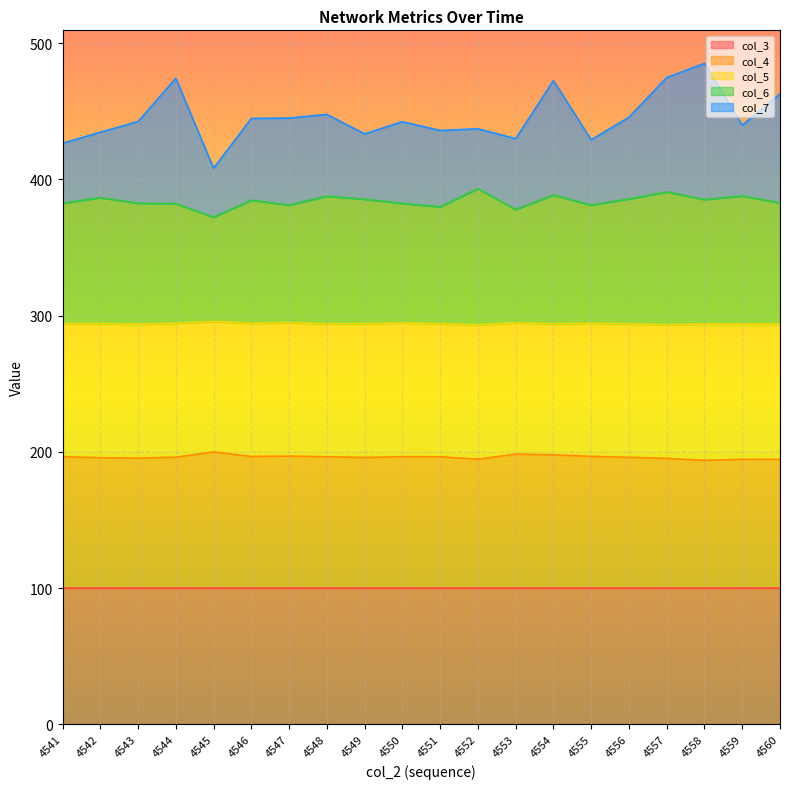

What is the total value across all series at 4554?

472.6